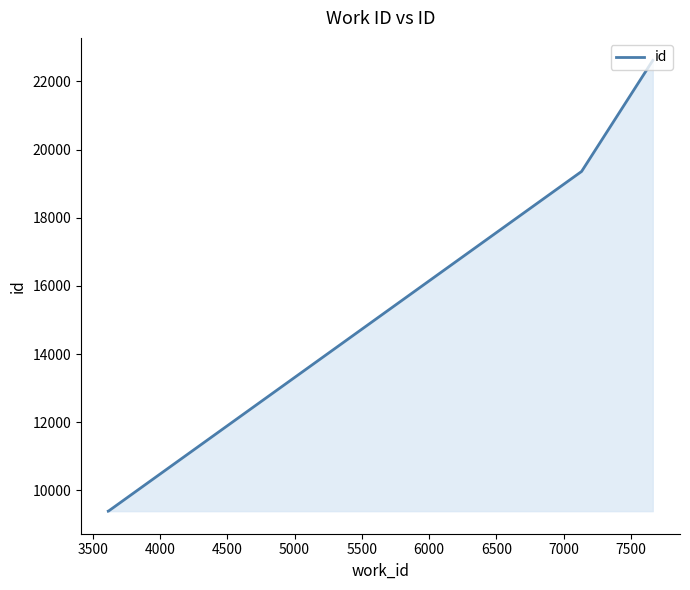

What is the smallest value displayed?

9388